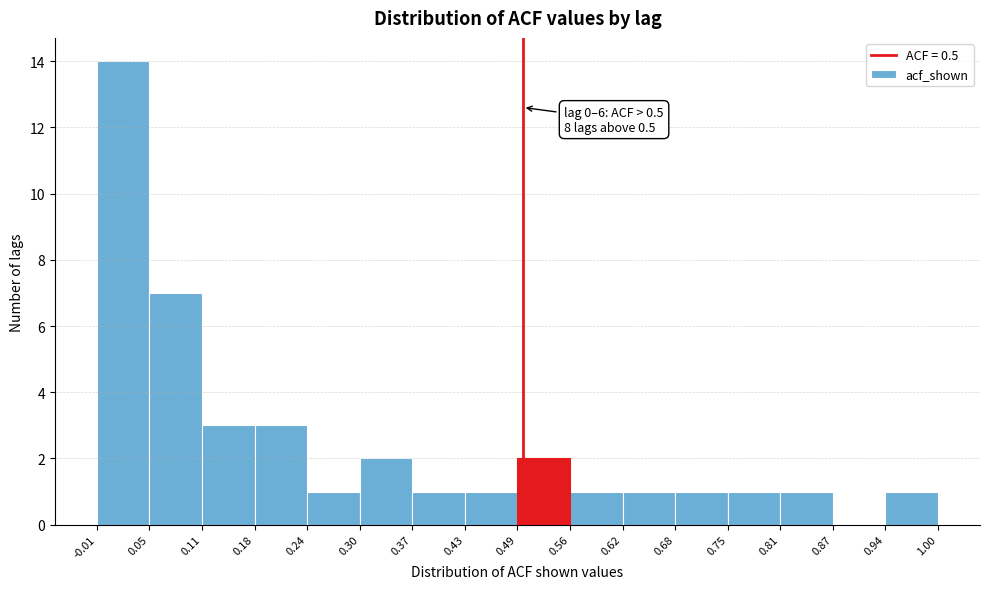

Which range on the x-axis has the tallest bar?

-0.01 to 0.05